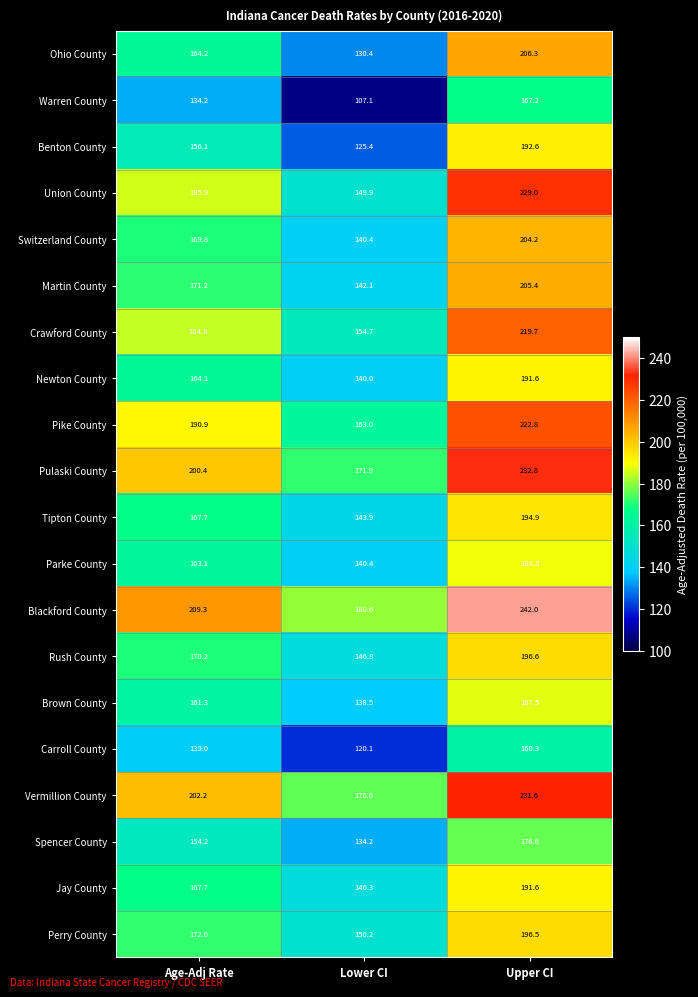

List the labels in order of Martin County value, largest first.

Upper CI, Age-Adj Rate, Lower CI